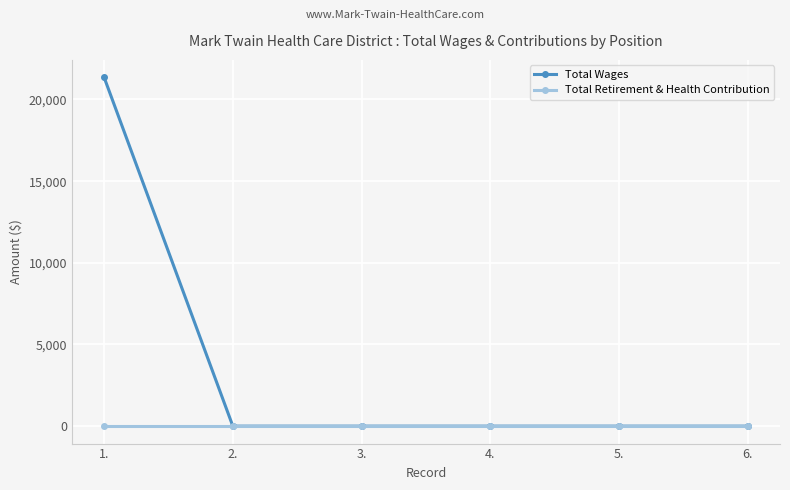

Reading left to right, transcribe all the data shown in this chart.

Total Wages: 1.=21356	2.=0	3.=0	4.=0	5.=0	6.=0
Total Retirement & Health Contribution: 1.=0	2.=0	3.=0	4.=0	5.=0	6.=0